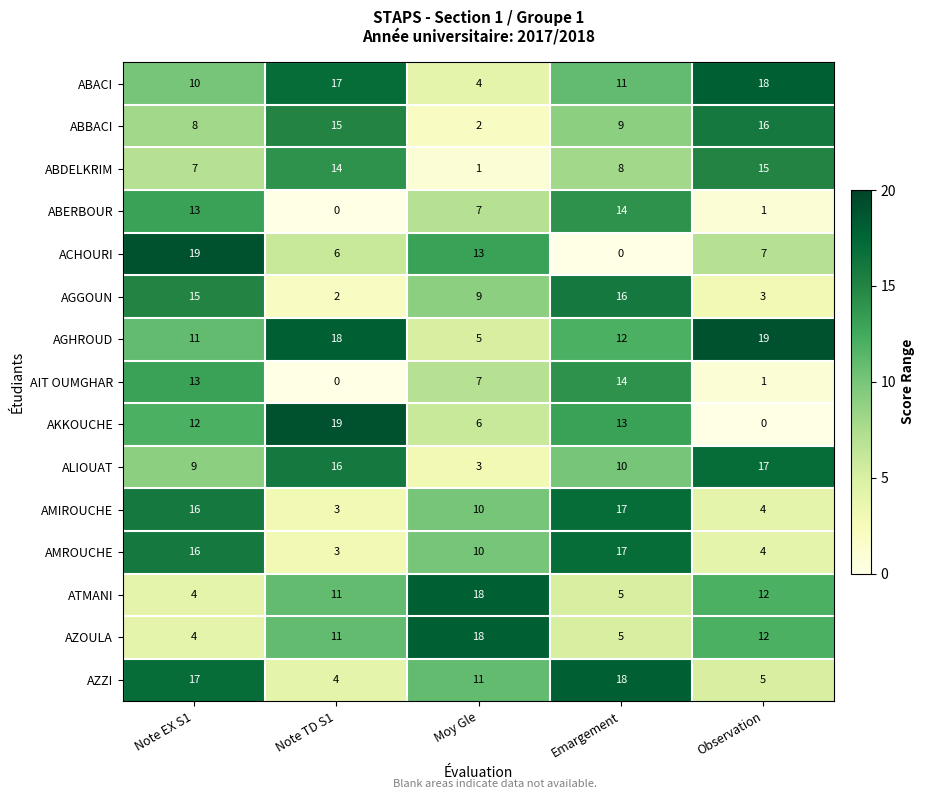

At which label does AGGOUN first exceed 9?

Note EX S1